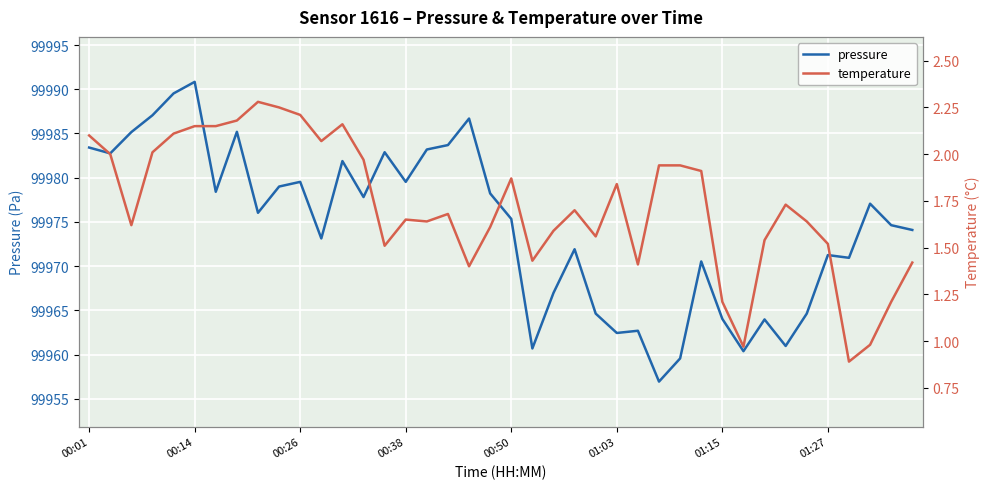

What is the lowest value of the pressure series?

99956.9